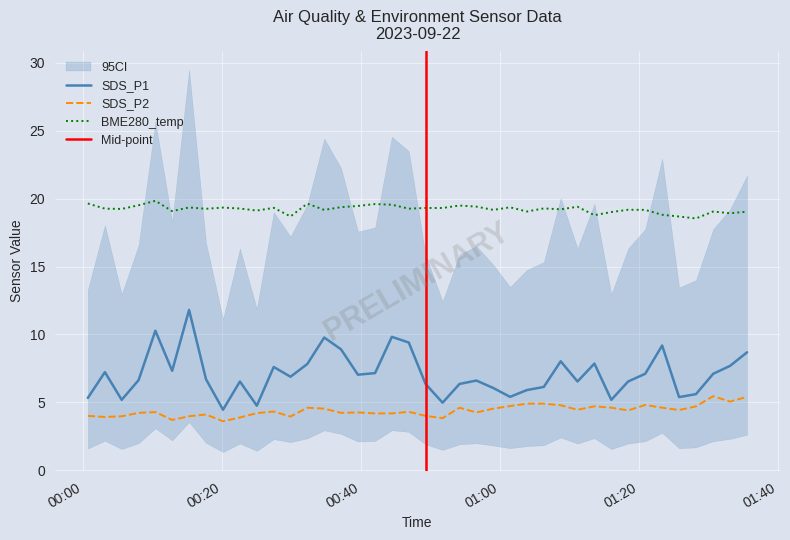

At which category is the sum across all series the highest?

2023/09/22 00:15:15